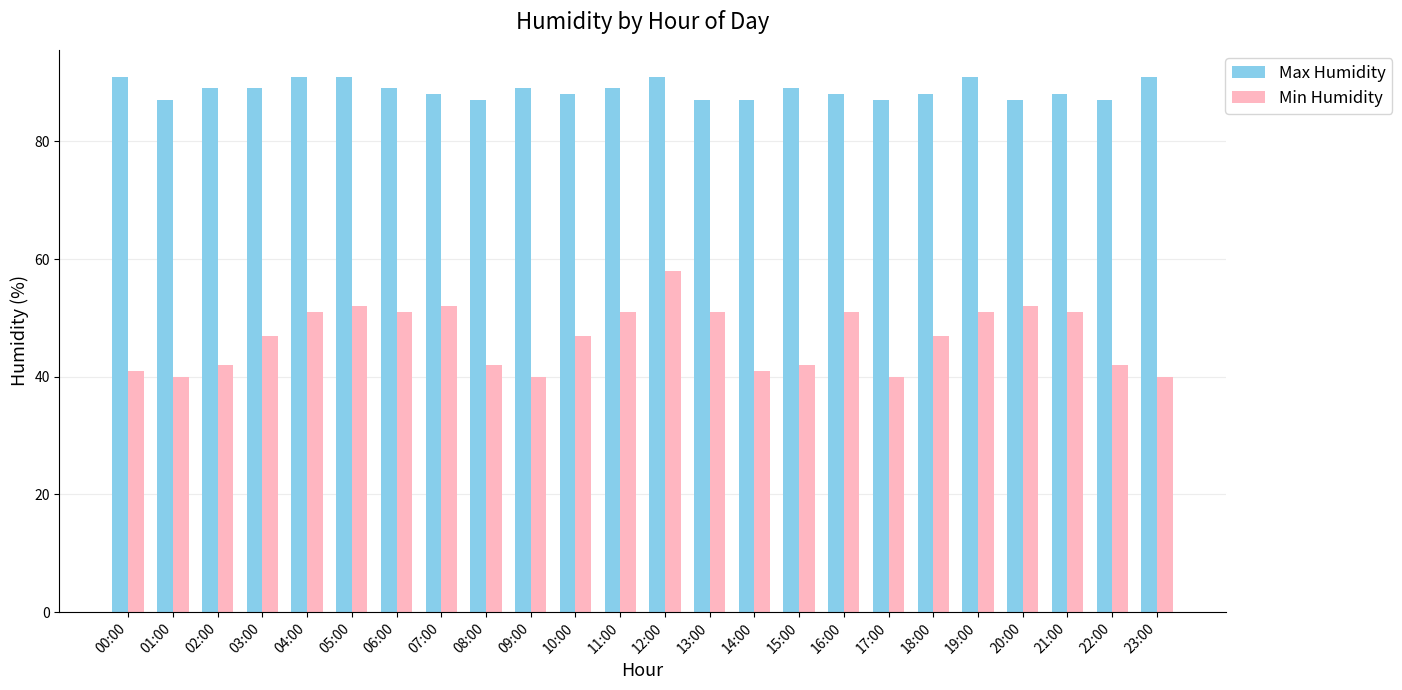

What position from the left is 22:00?

23